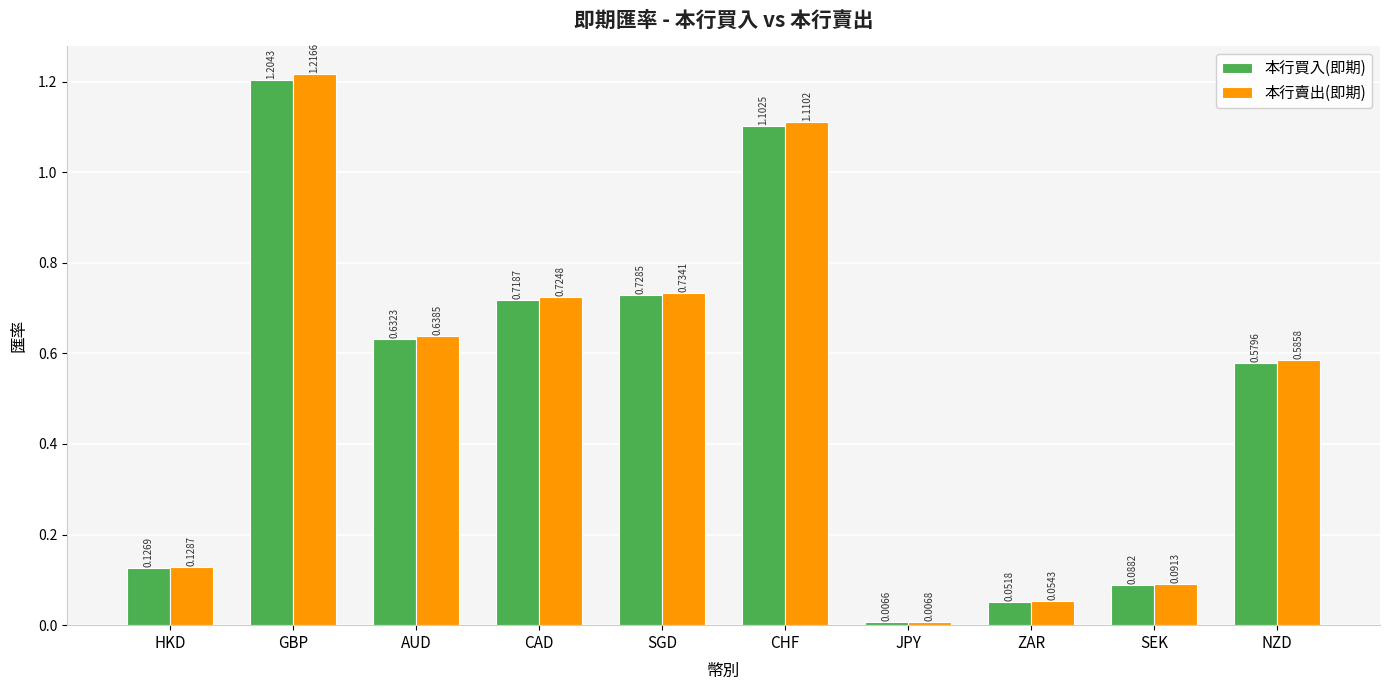

Between HKD and NZD, which series saw the biggest shift?

本行賣出(即期)